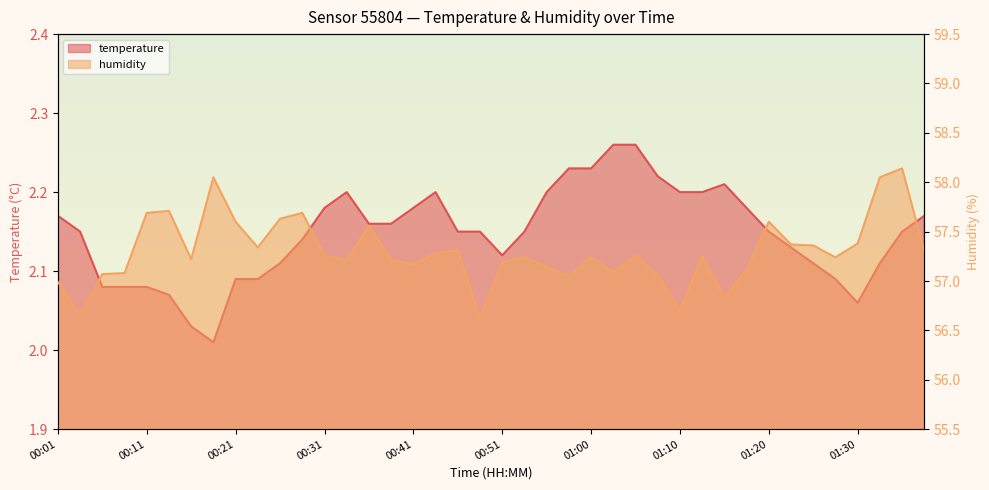

Is it true that humidity equals 36.5 at 00:23?

False